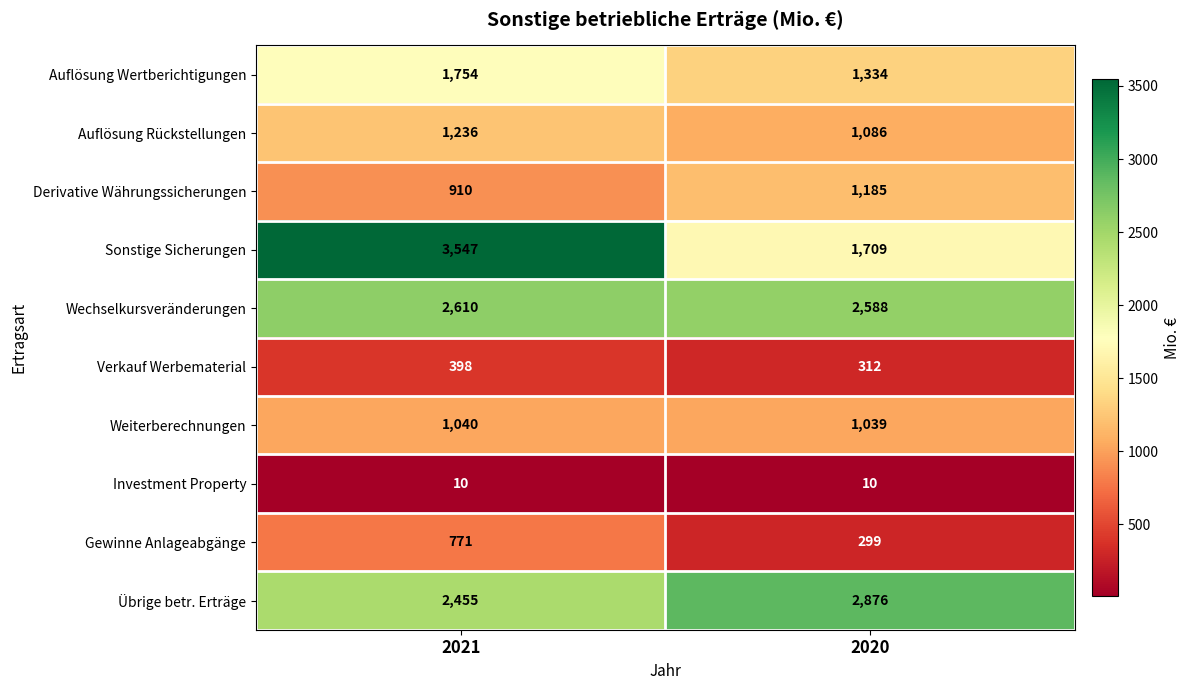

At which label does Gewinne Anlageabgänge reach its minimum?

2020